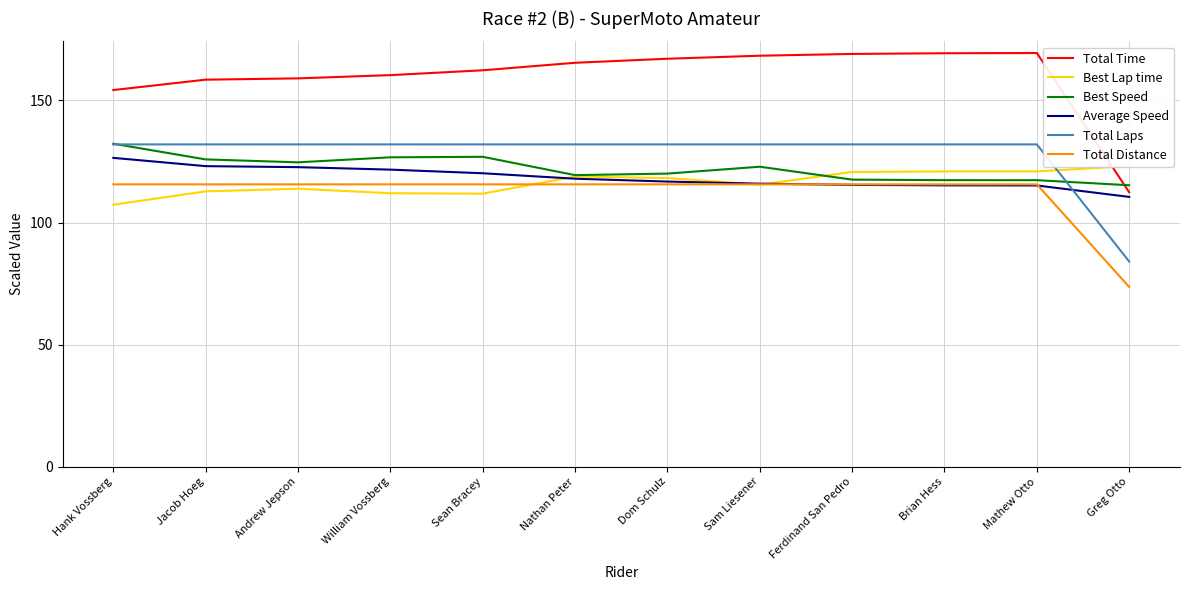

Does the chart have visible grid lines?

Yes